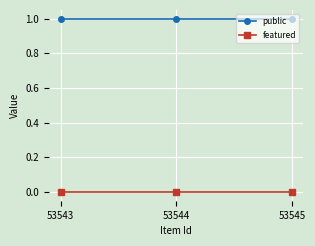

Which series has the largest total across all categories?

public